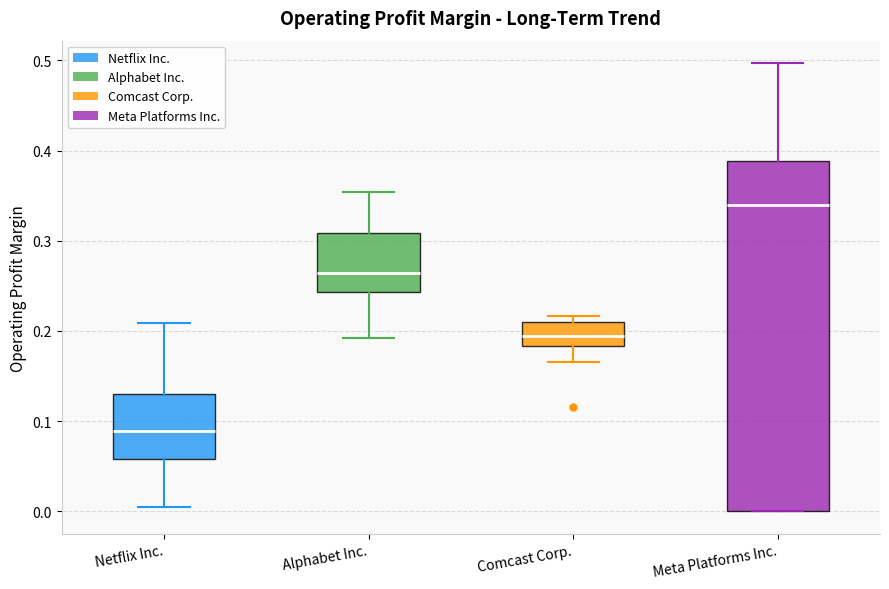

Reading left to right, transcribe this box plot: for each box, give where its median line is, the range the box spans, and where its two whiskers end, as read against the y-axis. The values are not printed on the chart, so give them approximately, as read against the axis.

Netflix Inc.: median 0.09, box 0.06 to 0.13, whiskers 0.00 to 0.21
Alphabet Inc.: median 0.26, box 0.24 to 0.31, whiskers 0.19 to 0.35
Comcast Corp.: median 0.19, box 0.18 to 0.21, whiskers 0.17 to 0.22
Meta Platforms Inc.: median 0.34, box 0.00 to 0.39, whiskers 0.00 to 0.50